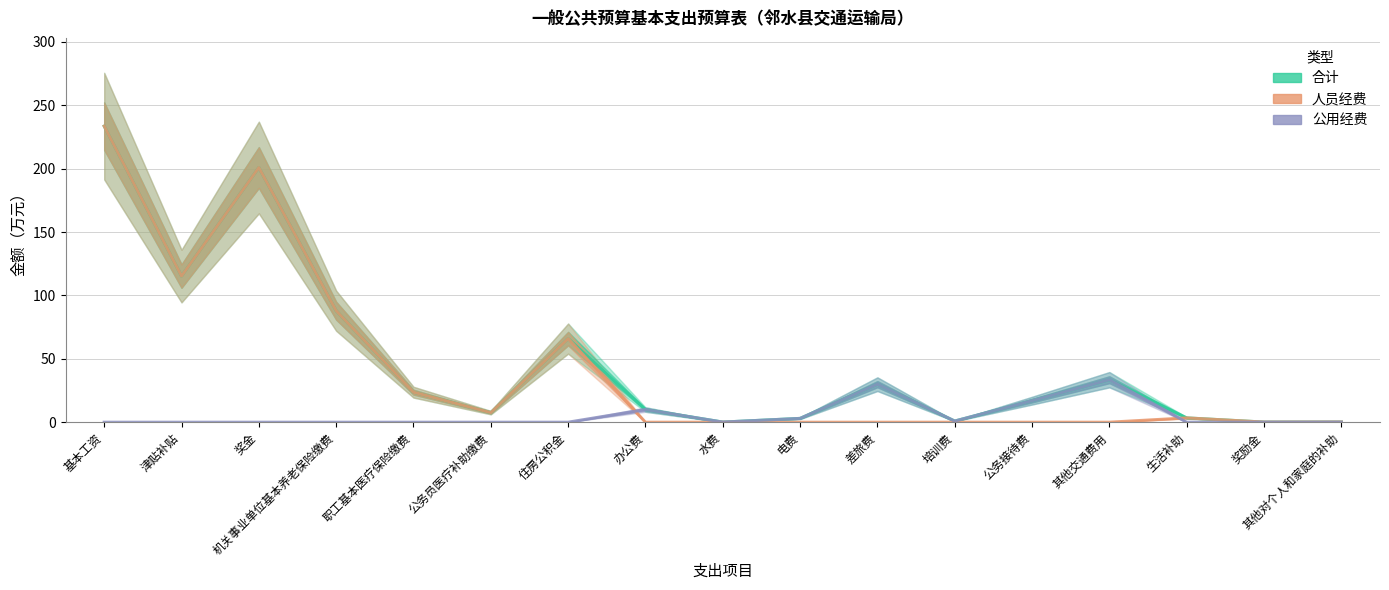

How many series are shown in this chart?

3